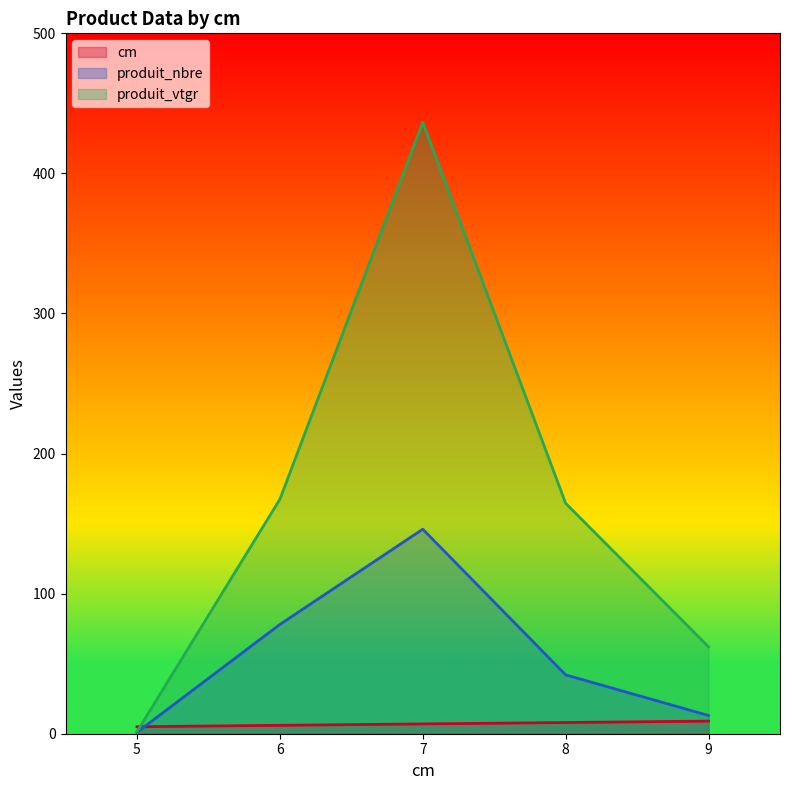

At which category is the sum across all series the highest?

7